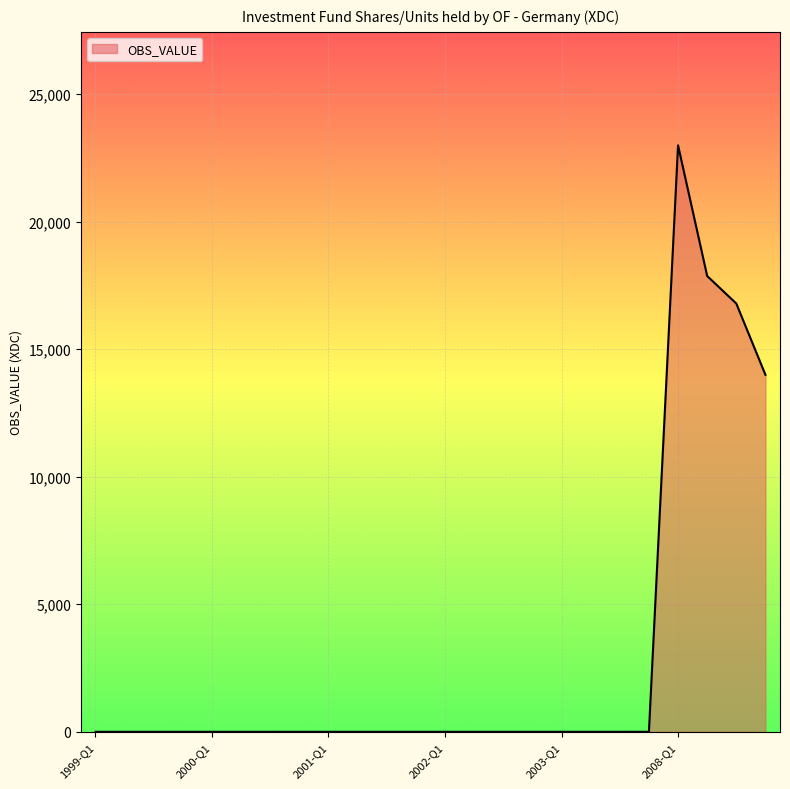

What is the difference between the maximum and minimum values?

22991